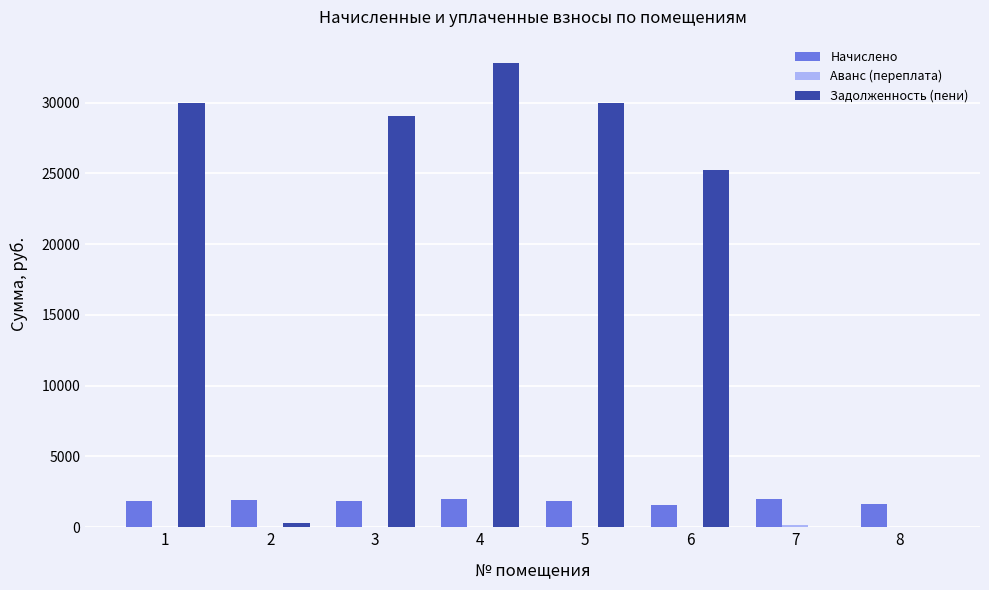

The value of Задолженность (пени) at 7 is 0.0. True or false?

True